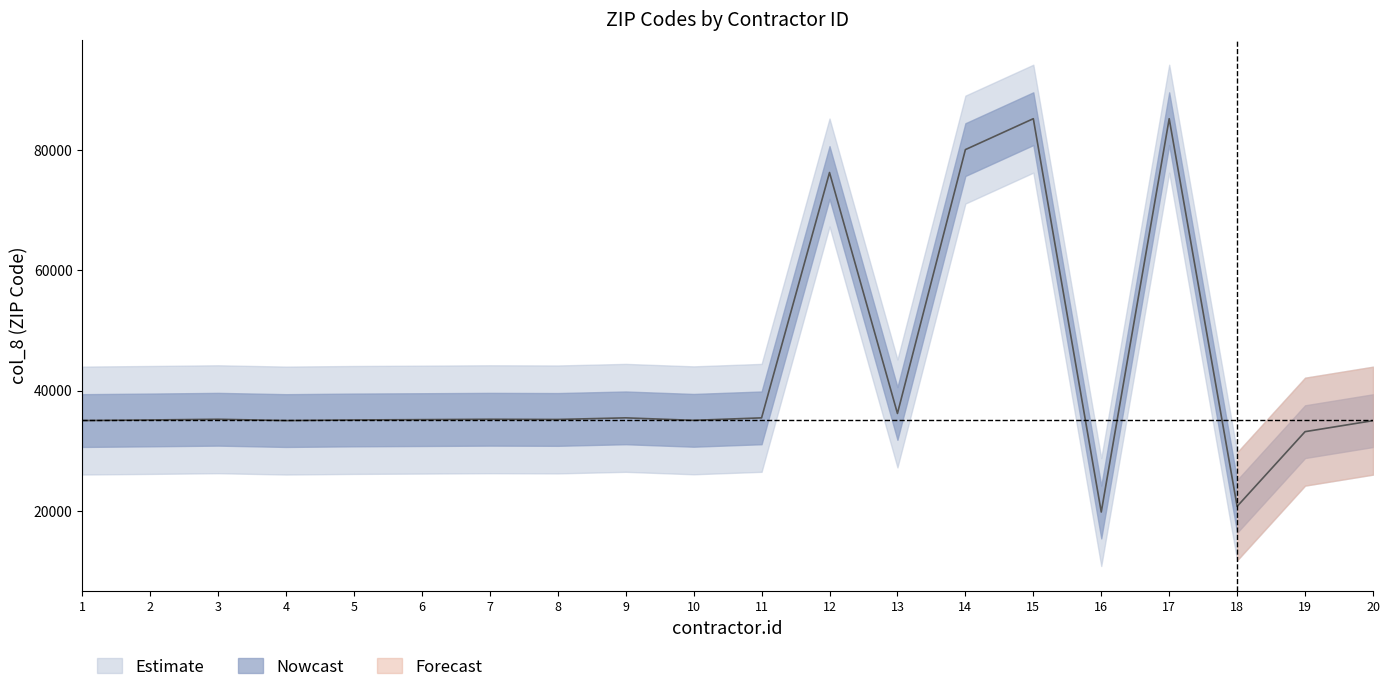

How many lines are shown in the chart?

1